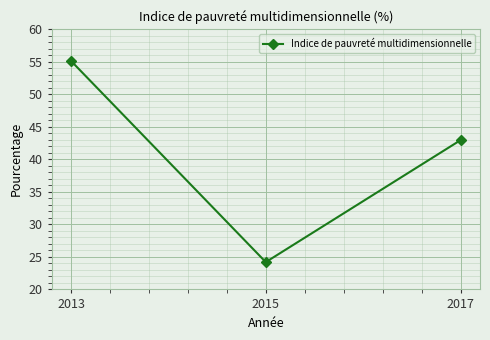

Which category has the highest value across all series?

2013